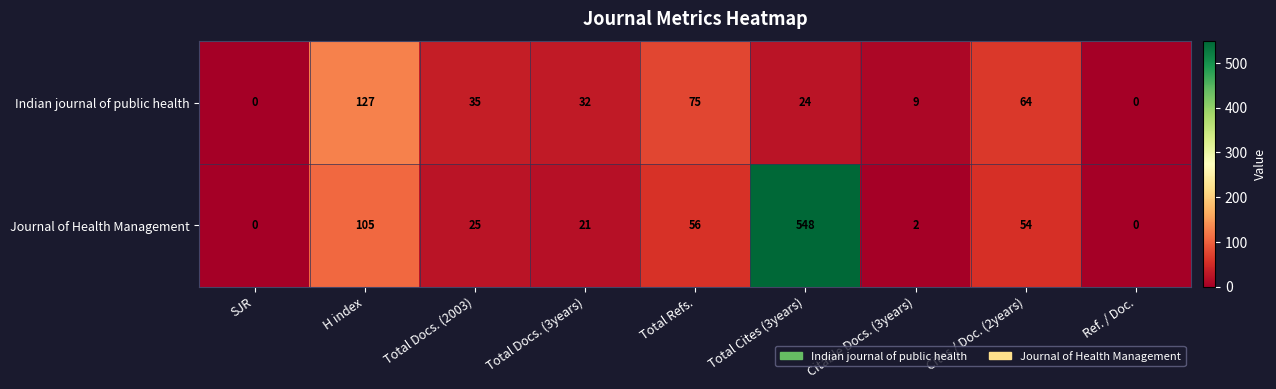

At which category is the sum across all series the highest?

Total Cites (3years)